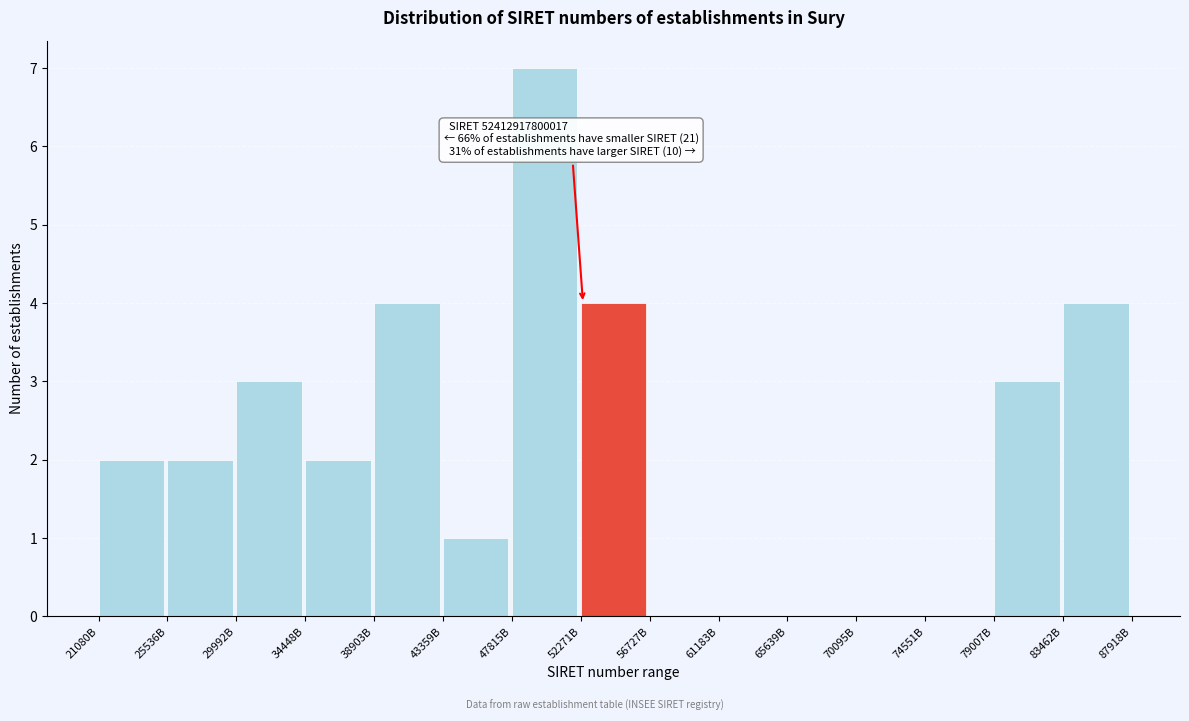

Reading right to left, list all the values displayed in this chart.

83462B=4	79007B=3	74551B=0	70095B=0	65639B=0	61183B=0	56727B=0	52271B=4	47815B=7	43359B=1	38903B=4	34448B=2	29992B=3	25536B=2	21080B=2